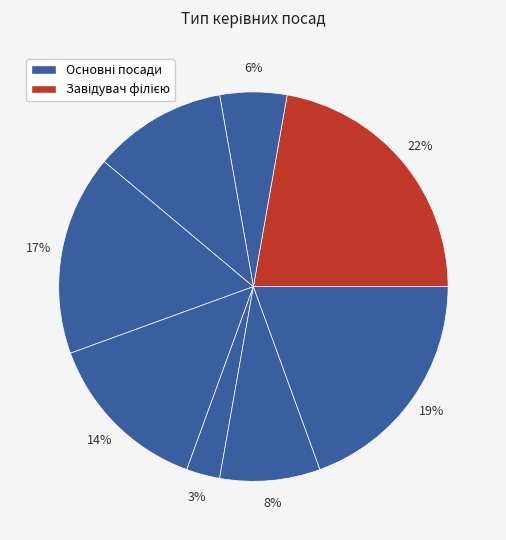

How many slices are in this pie chart?

8